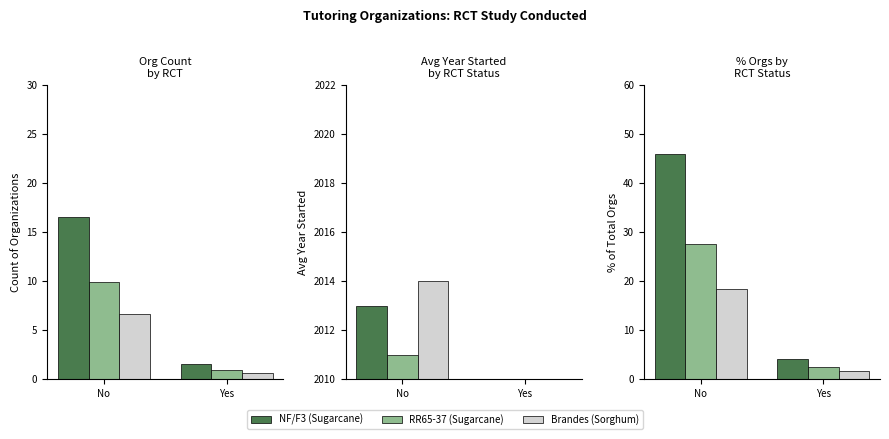

At which label does NF/F3 (Sugarcane) reach its peak?

No